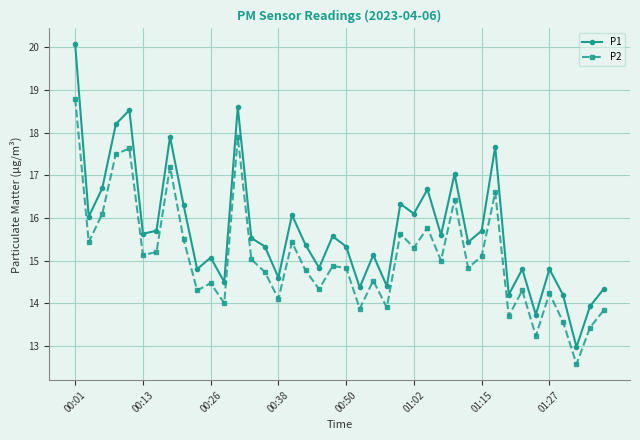

True or false: P2 and P1 intersect in this chart.

False